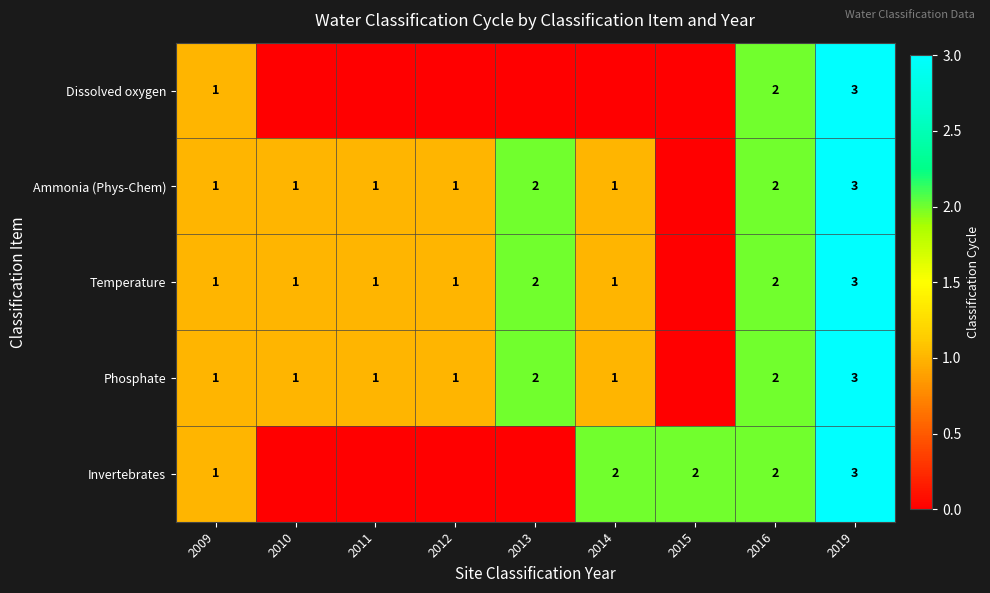

The Phosphate series shows 5 at 2019. True or false?

False